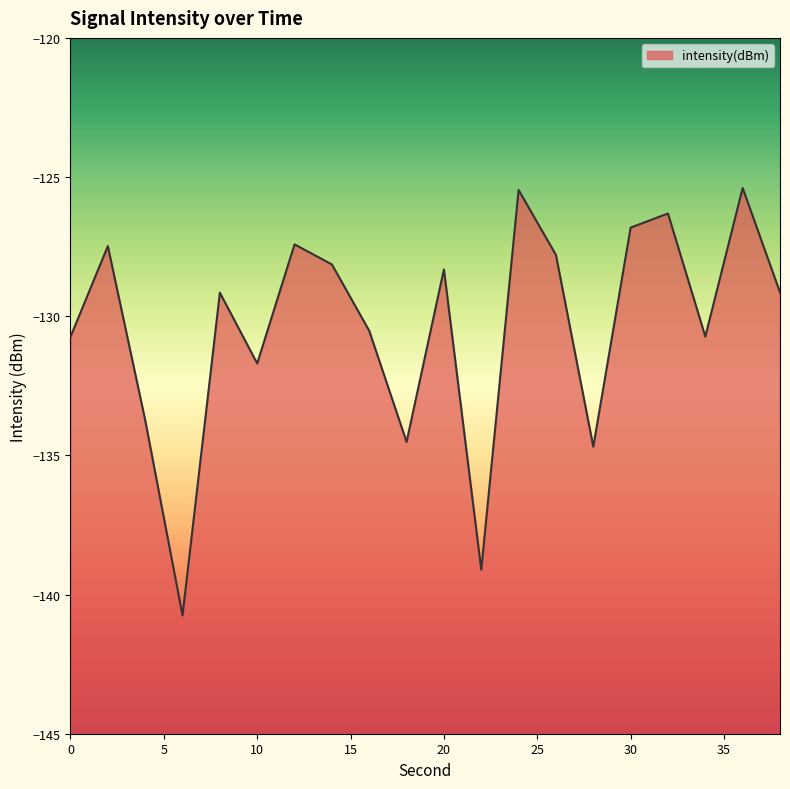

What is the average value?

-130.4